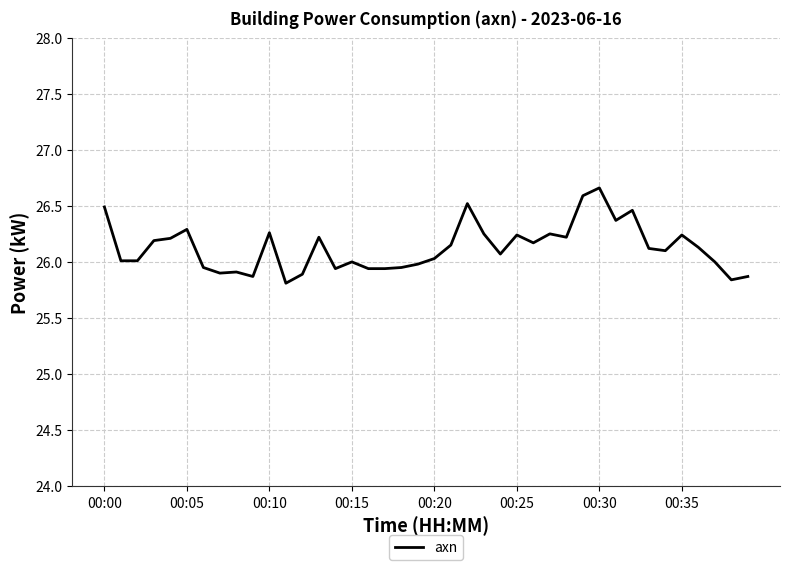

What is the greatest value displayed?

26.7